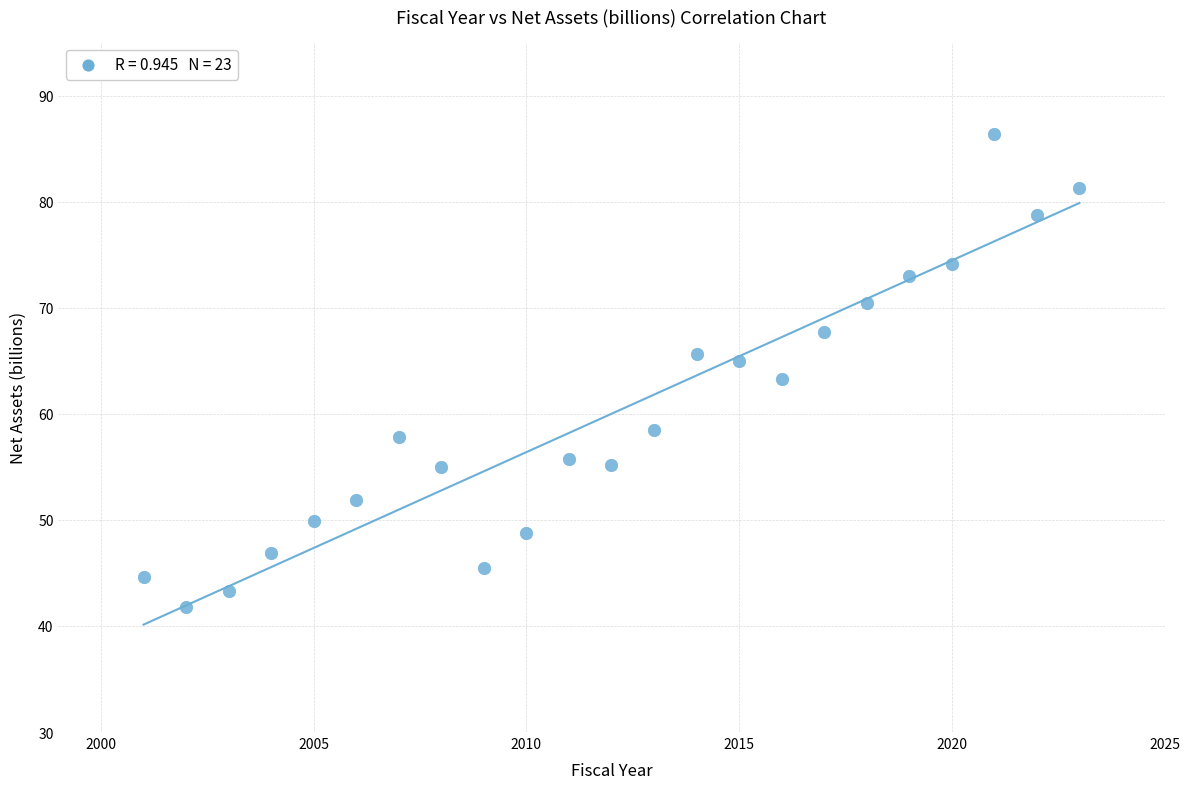

What is the range of X values (max minus min)?

22.0